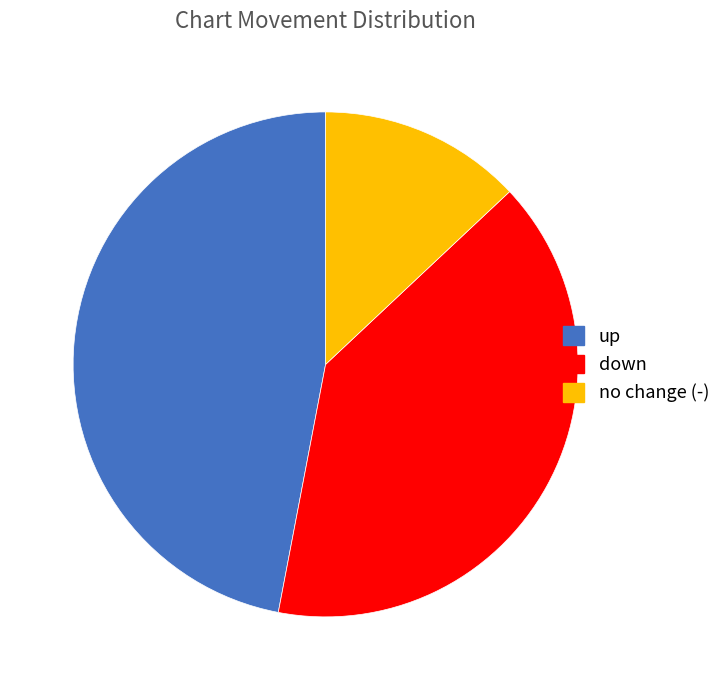

Is the sum of up and down greater than half?

Yes